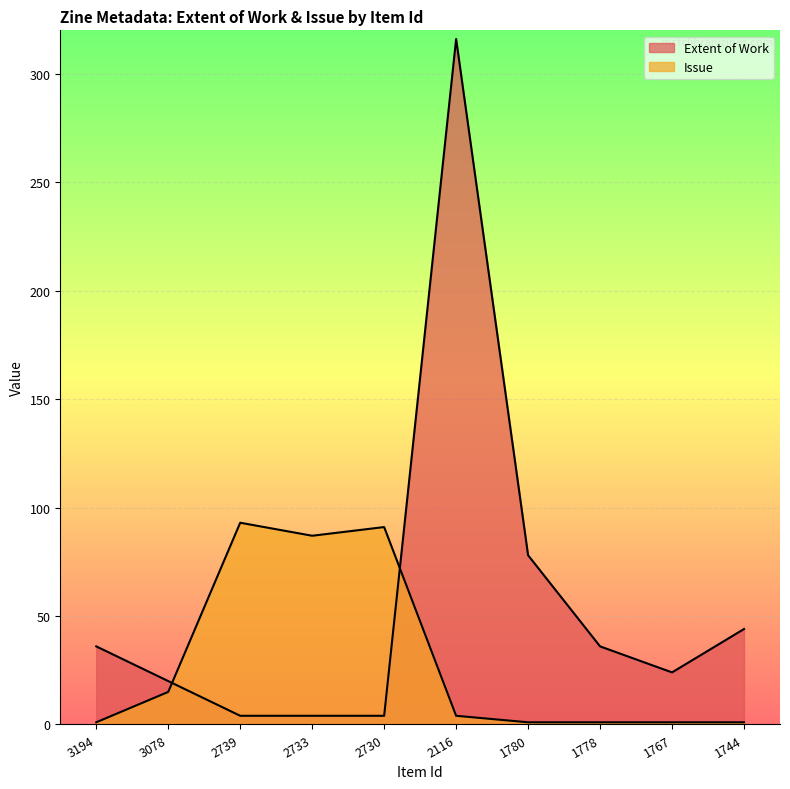

What is the difference between the Issue values at 1767 and 2116?

3